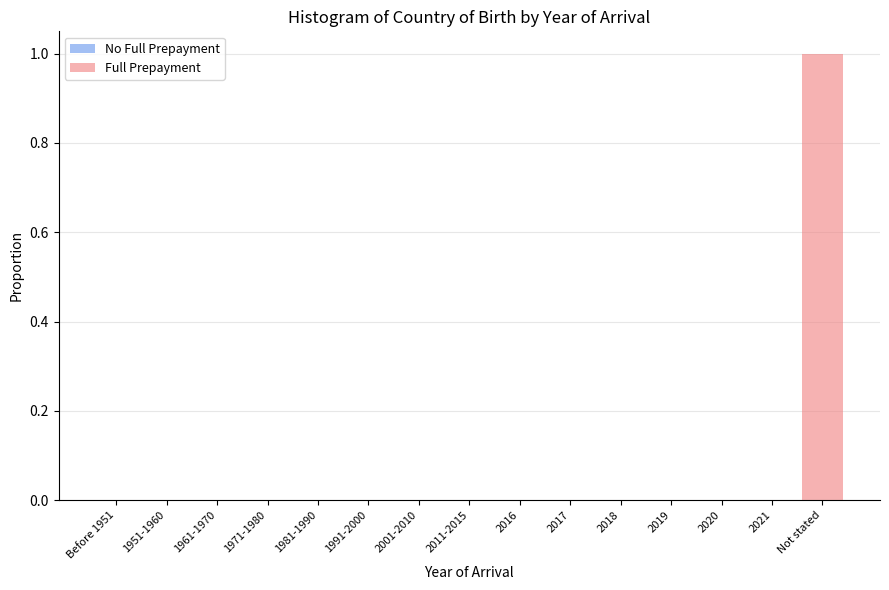

Reading left to right, what are all the values shown in this chart?

Before 1951=0	1951-1960=0	1961-1970=0	1971-1980=0	1981-1990=0	1991-2000=0	2001-2010=0	2011-2015=0	2016=0	2017=0	2018=0	2019=0	2020=0	2021=0	Not stated=1